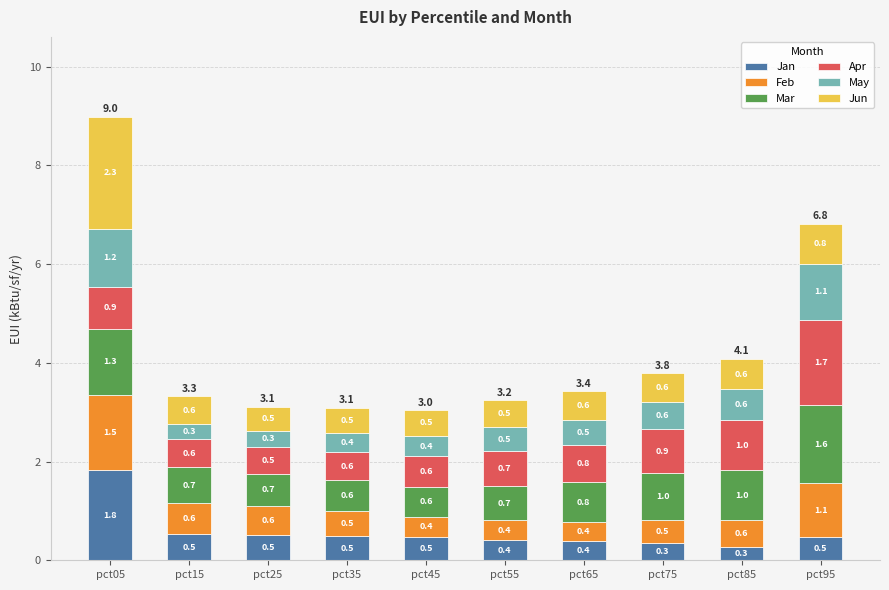

What is the maximum value for Jan?

1.8